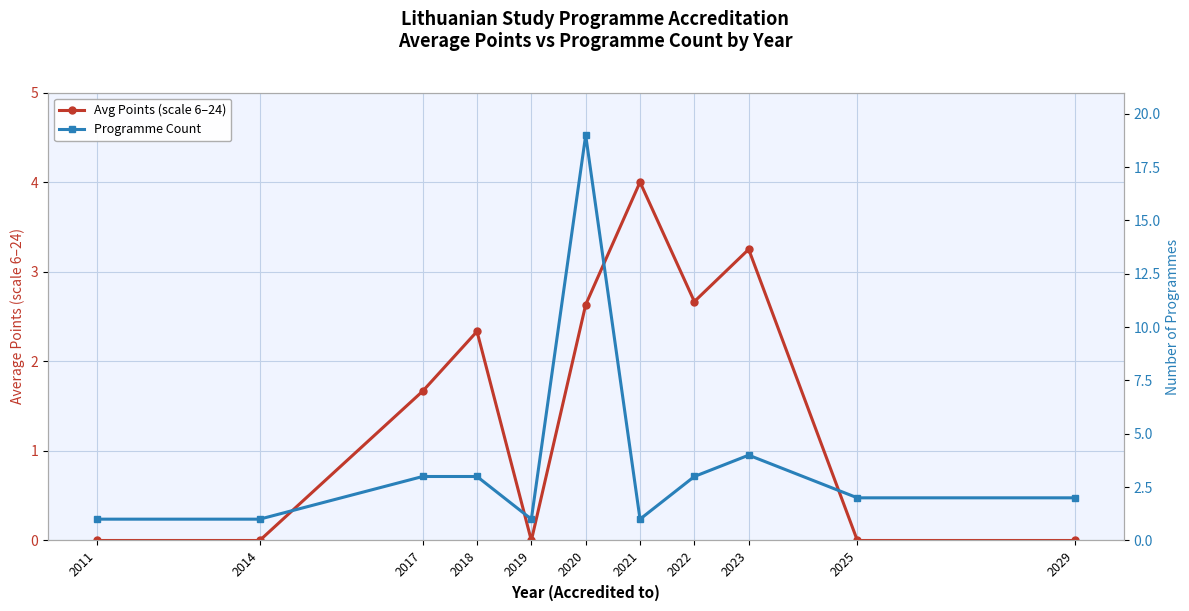

Does the chart have visible grid lines?

Yes